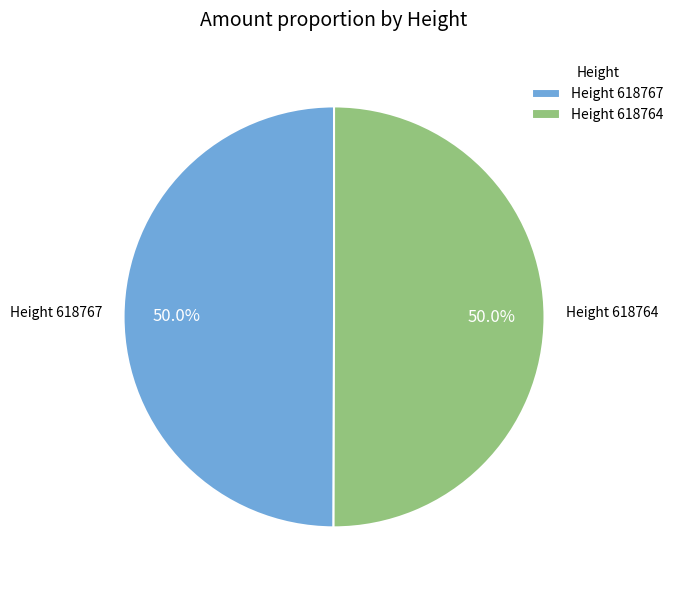

What is the ratio of the value at Height 618764 to the value at Height 618767?

1.0